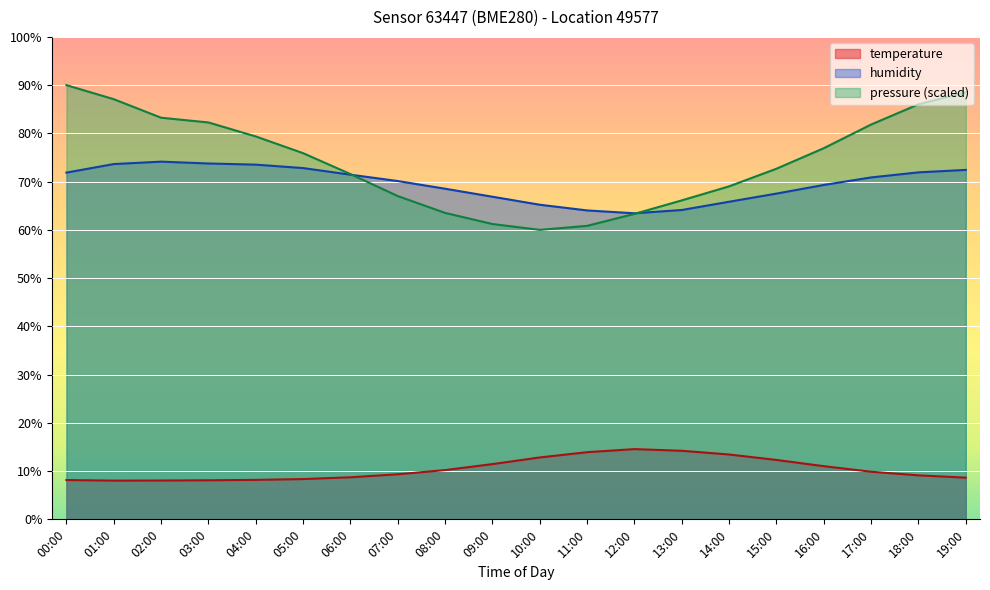

True or false: pressure_norm and temperature cross at least once.

False